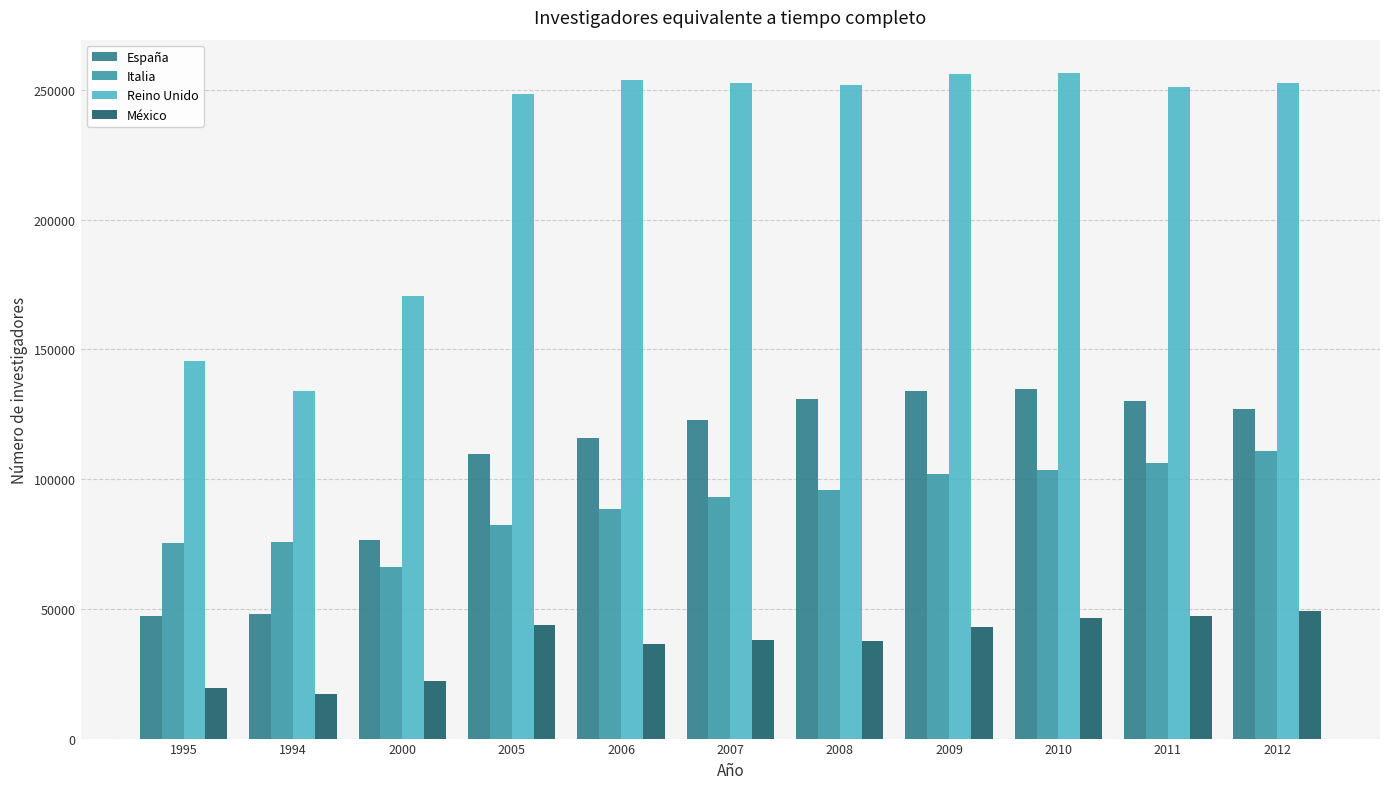

Between 1994 and 2011, which series saw the biggest shift?

Reino Unido